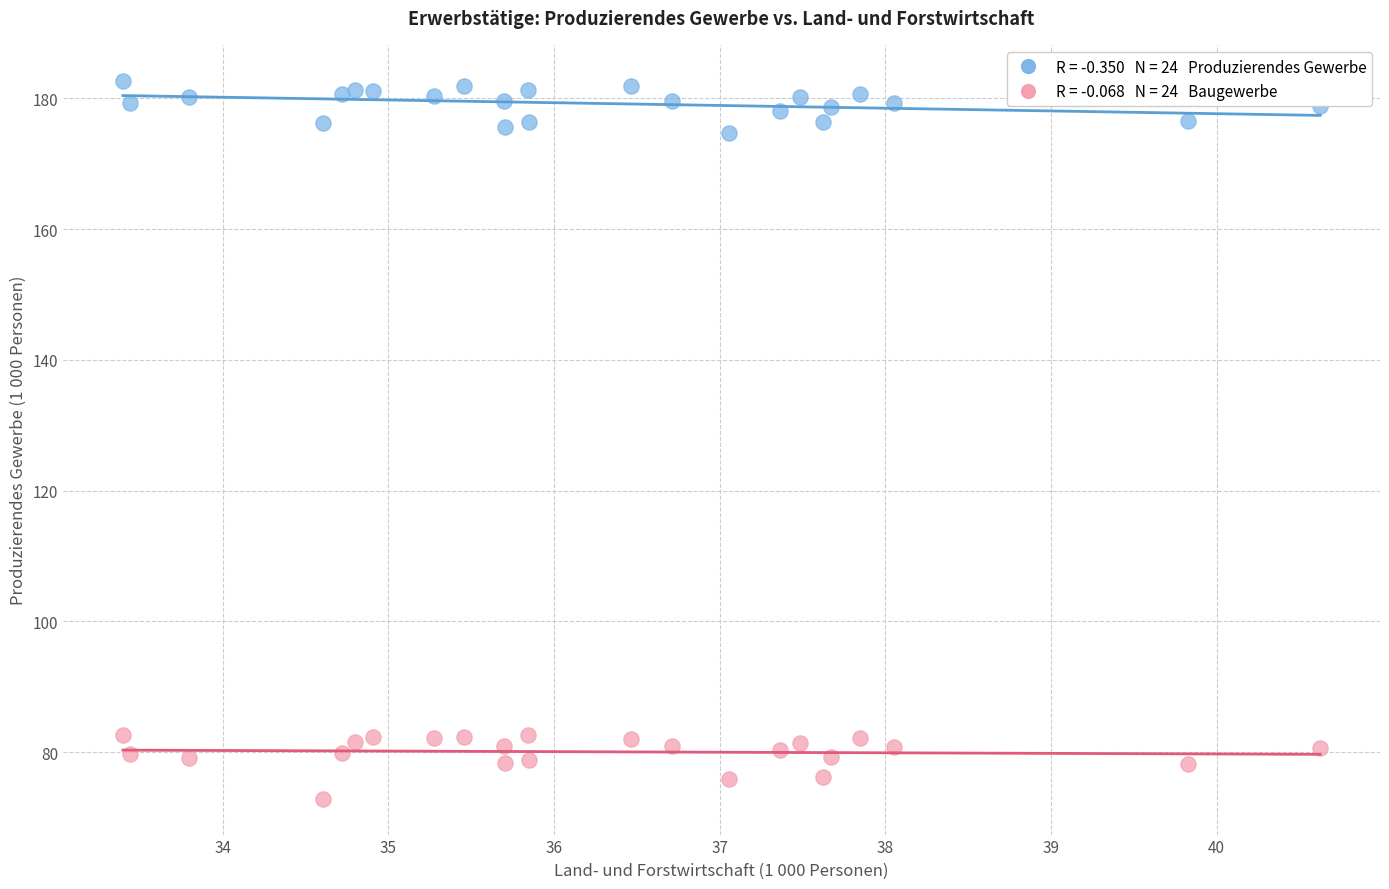

Across all data points, what is the range of X values (max minus min)?

7.2